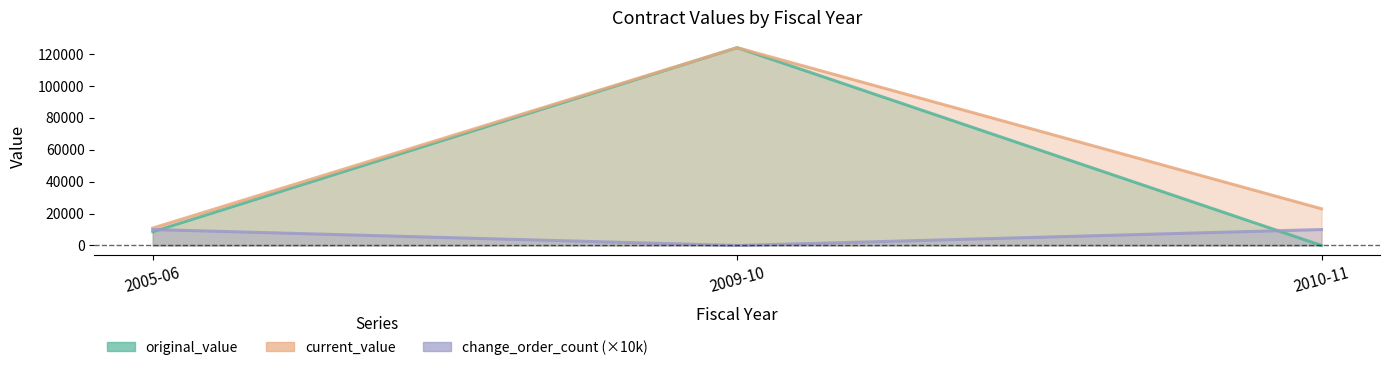

What is the total value across all series at 2005-06?

29500